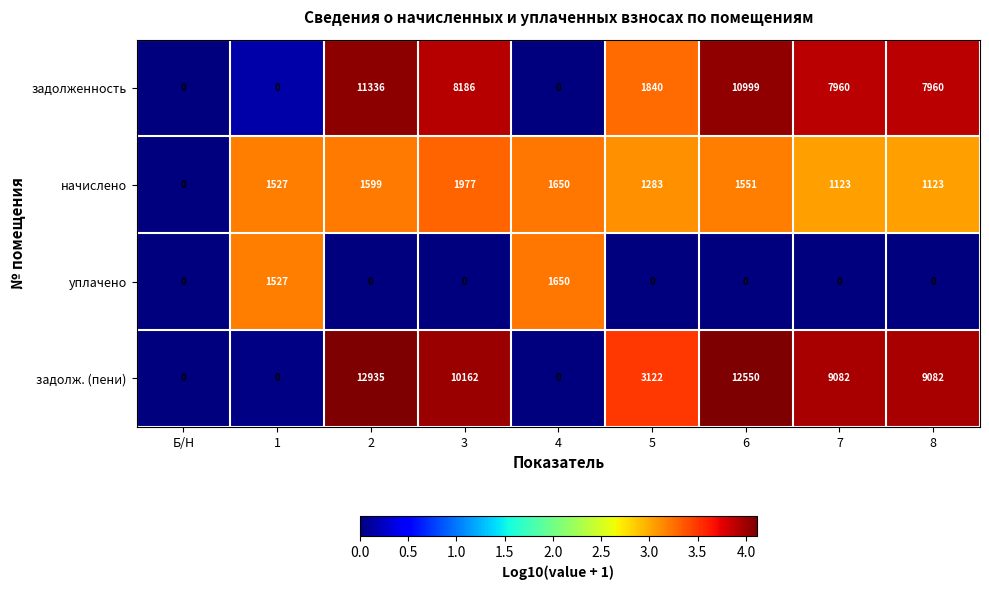

The начислено series shows 920 at 3. True or false?

False